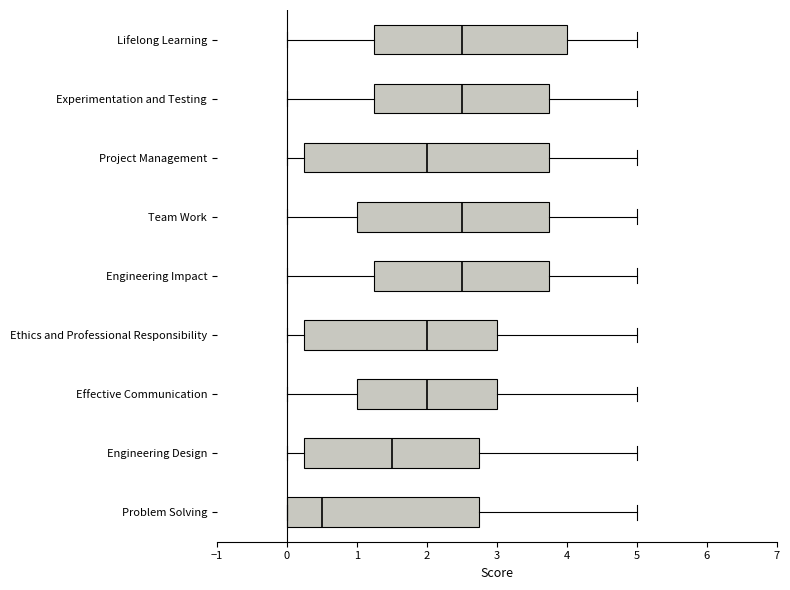

Comparing the boxes themselves (not the whiskers), which one is the widest?

Project Management